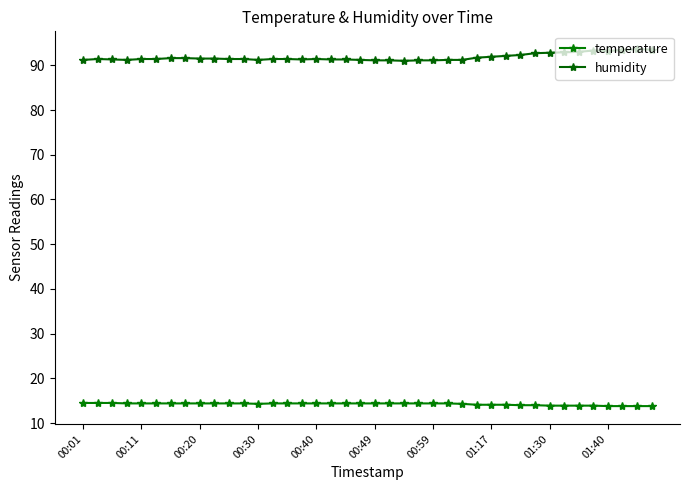

How many interior local valleys does the temperature series have?

1